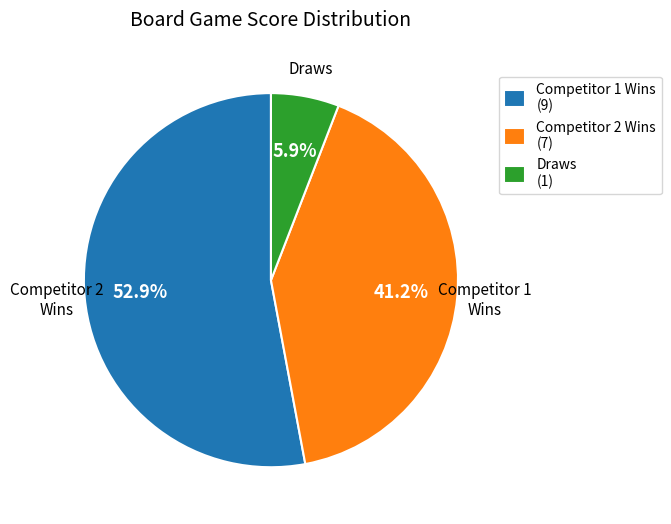

What is the smallest slice in the pie chart?

Draws (1)